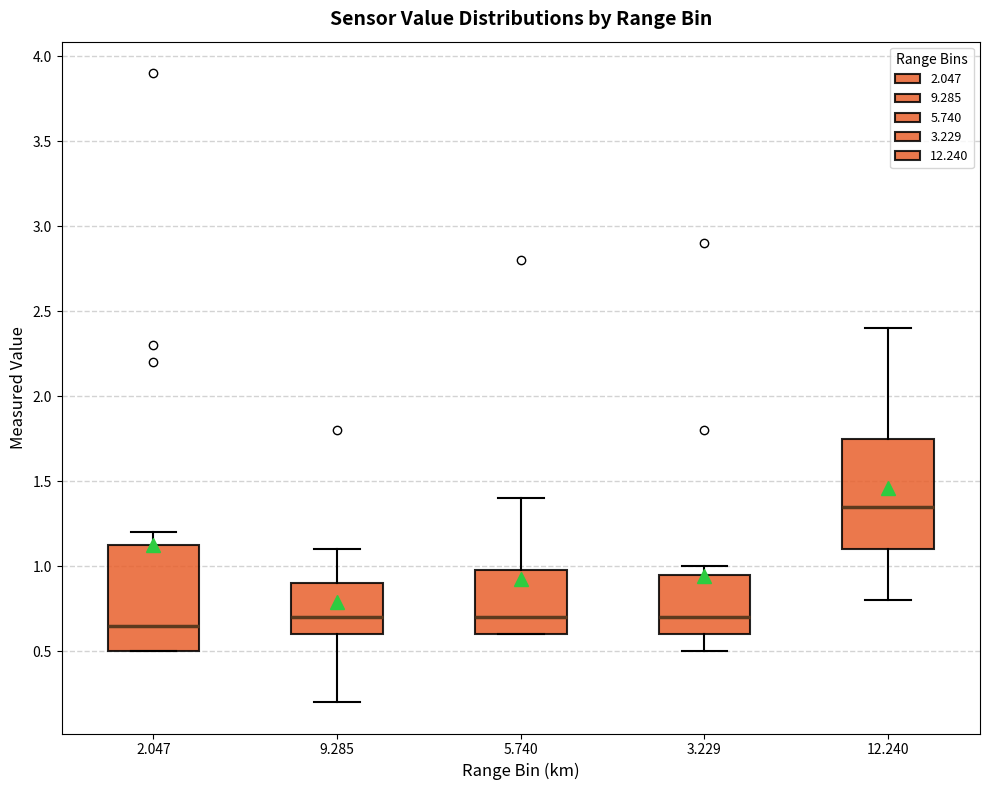

Where does the lower whisker of the box at x = 12.240 end on the y-axis? The values are not printed on the chart, so give them approximately, as read against the axis.

0.80